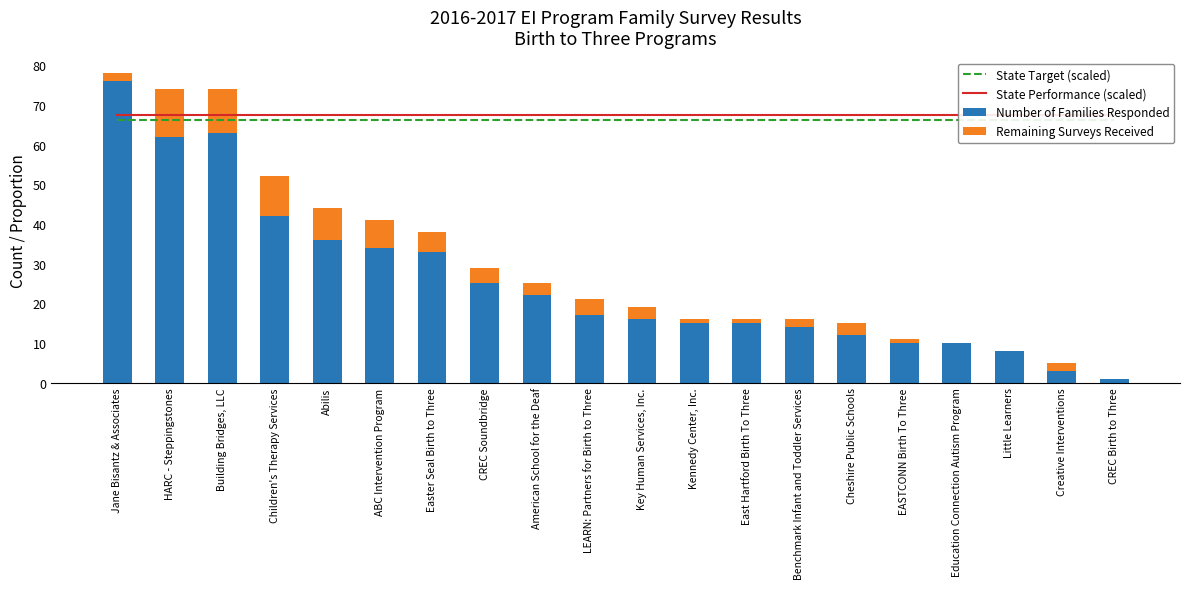

Which series has the largest total across all categories?

State Performance (scaled)